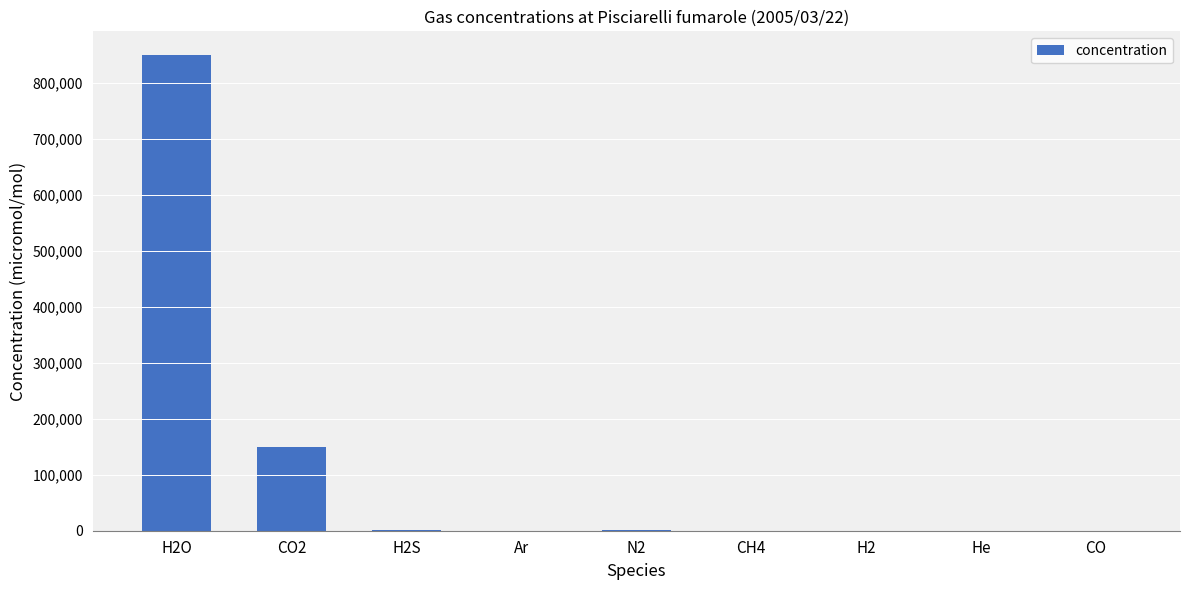

Does the chart contain stacked bars?

No